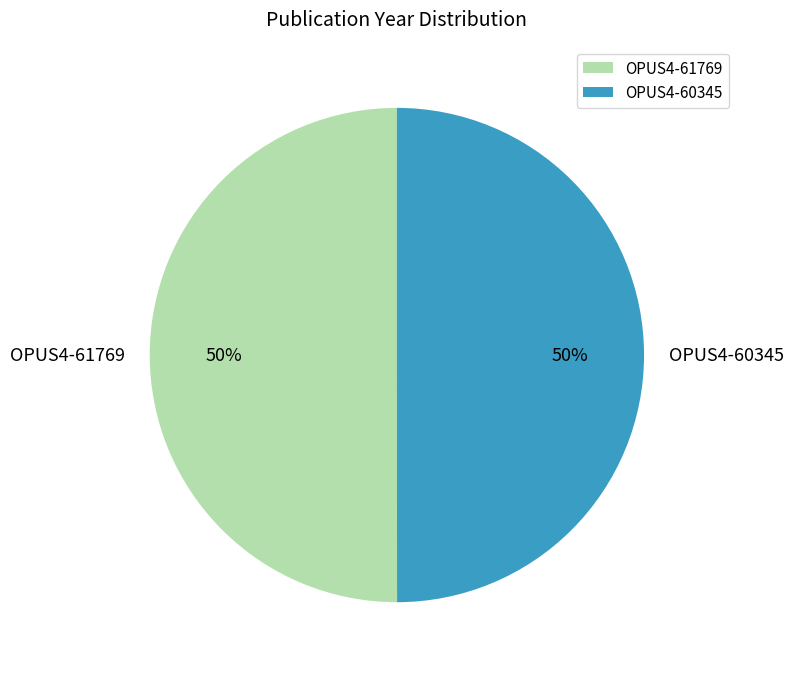

To the nearest percent, what percentage of the pie is OPUS4-61769?

50%